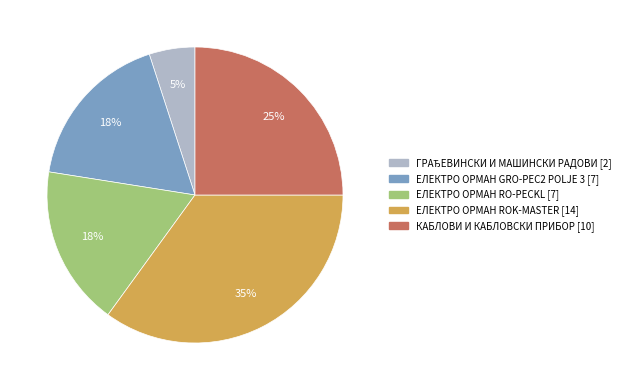

Do ЕЛЕКТРО ОРМАН GRO-PEC2 POLJE 3 and КАБЛОВИ И КАБЛОВСКИ ПРИБОР together represent more than half of the pie?

No